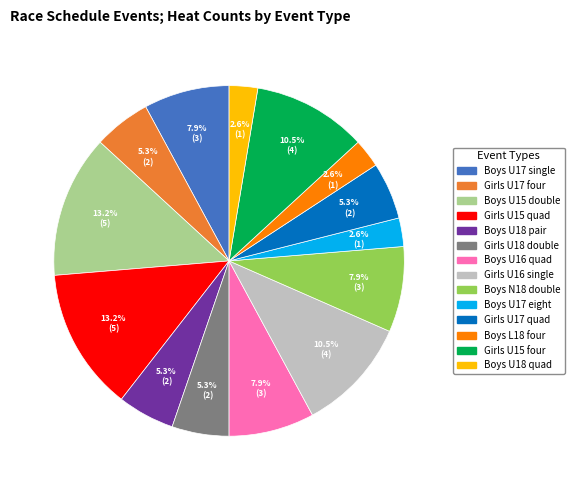

Is there any slice that represents more than half of the pie?

No